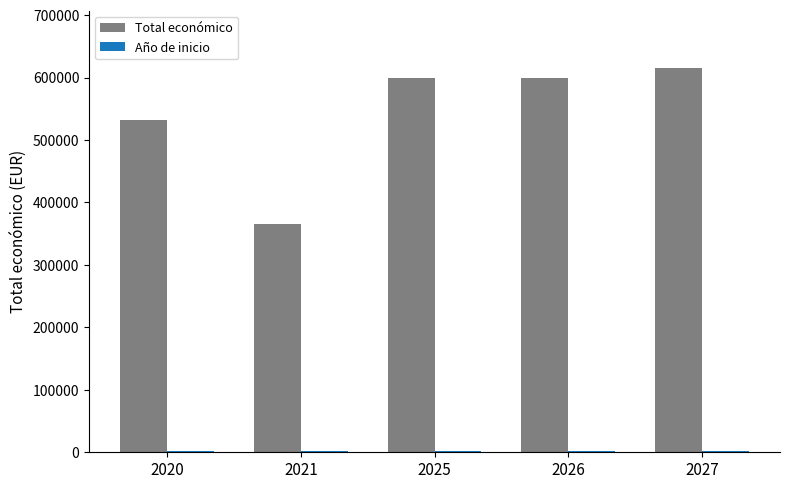

Which series has the largest total across all categories?

Total económico